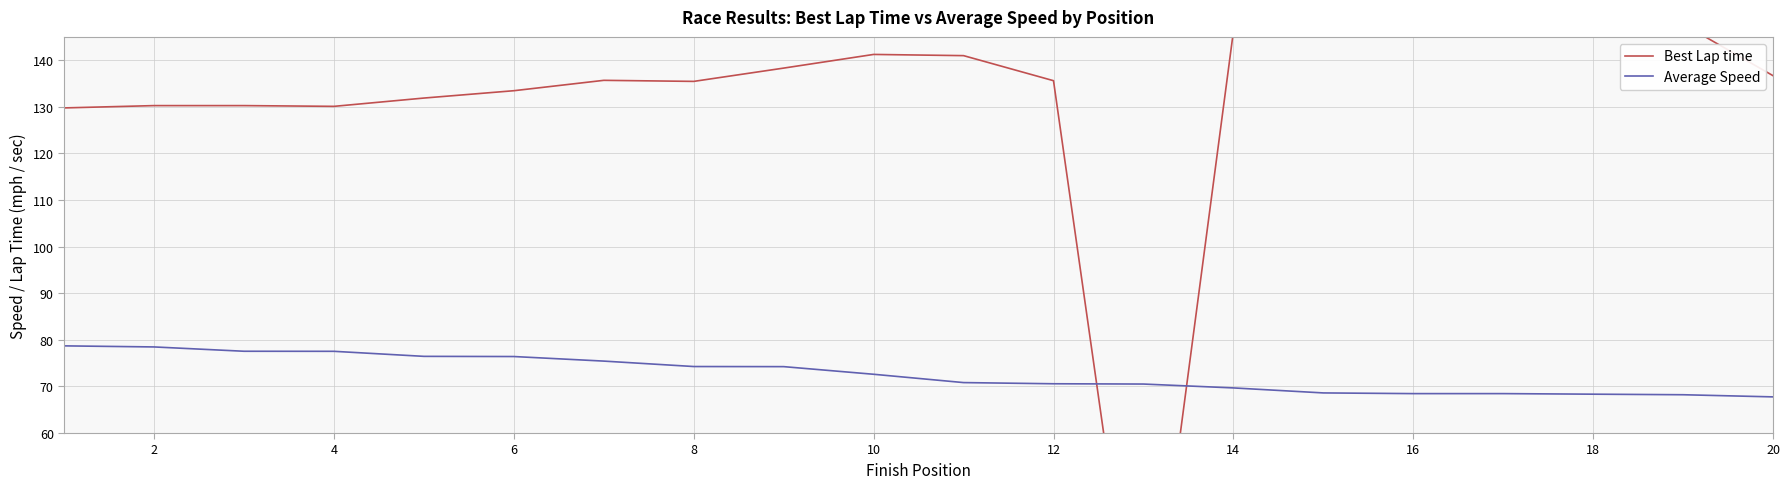

What is the sum of all Average Speed values?

1453.1